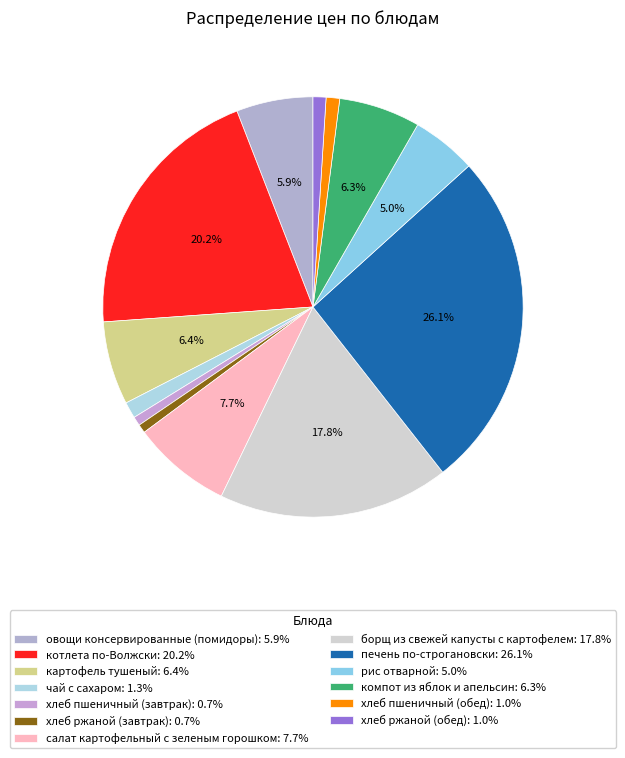

True or false: картофель тушеный accounts for 18% of the total.

False